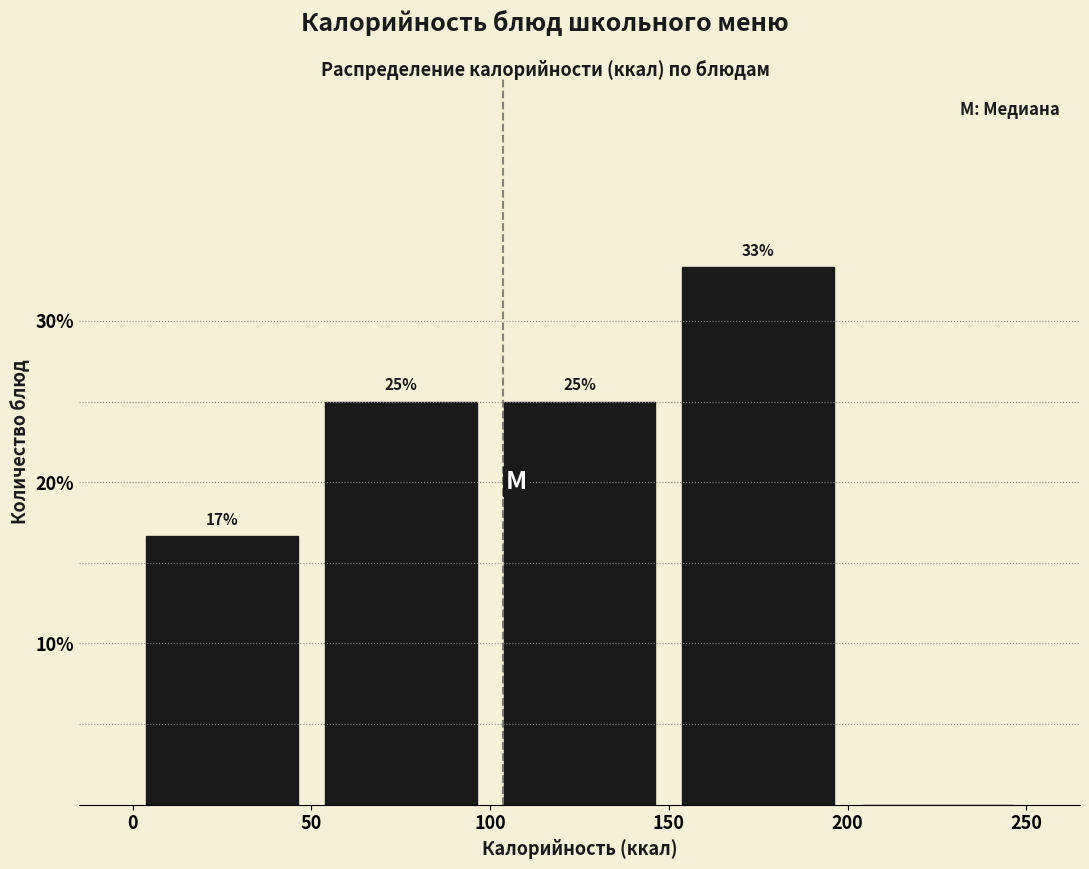

Over which range of the x-axis is the bar tallest?

150 to 200